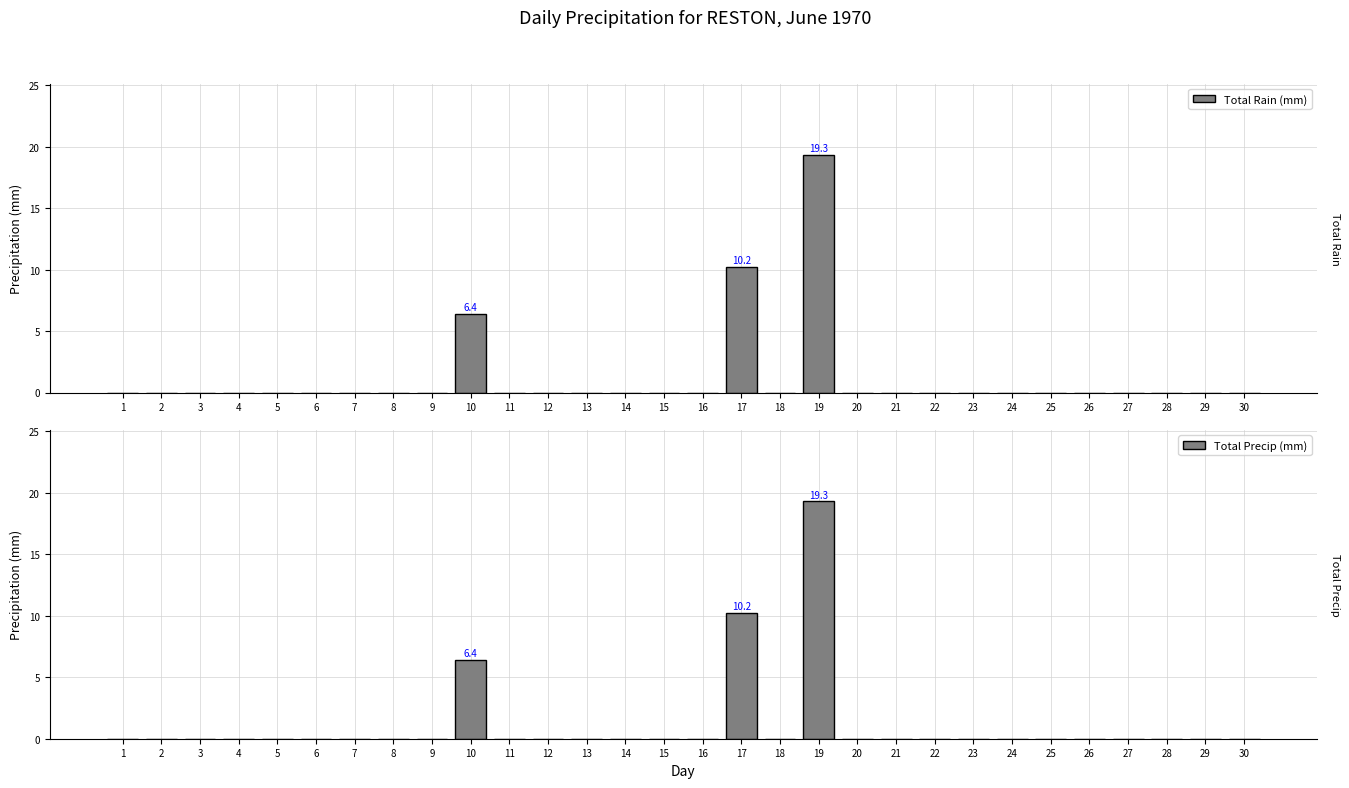

Are the bars grouped side by side (vs. stacked)?

Yes